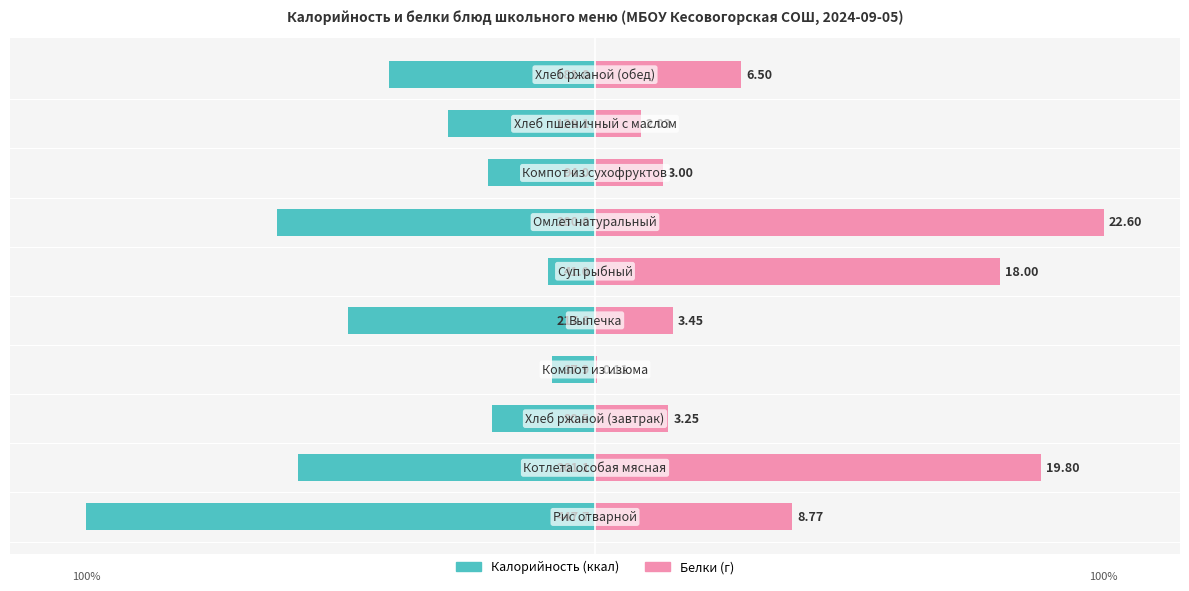

How many bars are there in total?

20